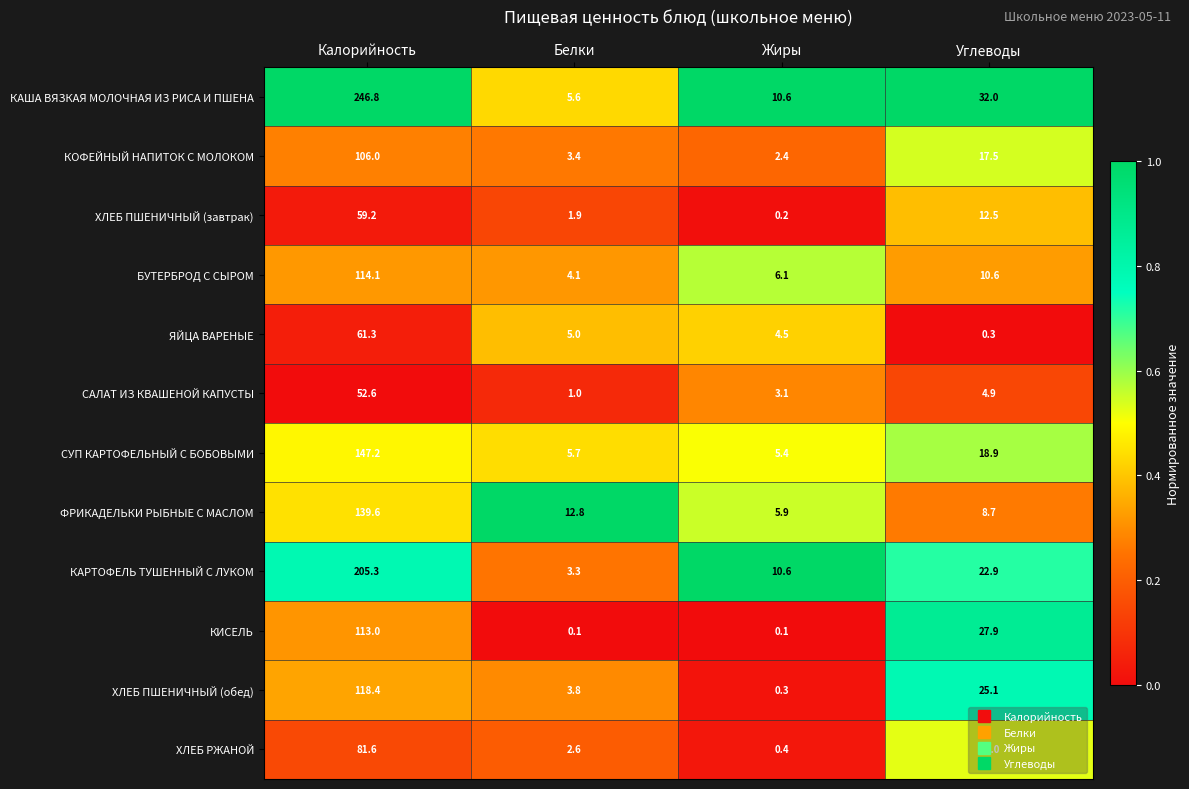

Rank the series at Белки from highest to lowest value.

ФРИКАДЕЛЬКИ РЫБНЫЕ С МАСЛОМ, СУП КАРТОФЕЛЬНЫЙ С БОБОВЫМИ, КАША ВЯЗКАЯ МОЛОЧНАЯ ИЗ РИСА И ПШЕНА, ЯЙЦА ВАРЕНЫЕ, БУТЕРБРОД С СЫРОМ, ХЛЕБ ПШЕНИЧНЫЙ (обед), КОФЕЙНЫЙ НАПИТОК С МОЛОКОМ, КАРТОФЕЛЬ ТУШЕННЫЙ С ЛУКОМ, ХЛЕБ РЖАНОЙ, ХЛЕБ ПШЕНИЧНЫЙ (завтрак), САЛАТ ИЗ КВАШЕНОЙ КАПУСТЫ, КИСЕЛЬ